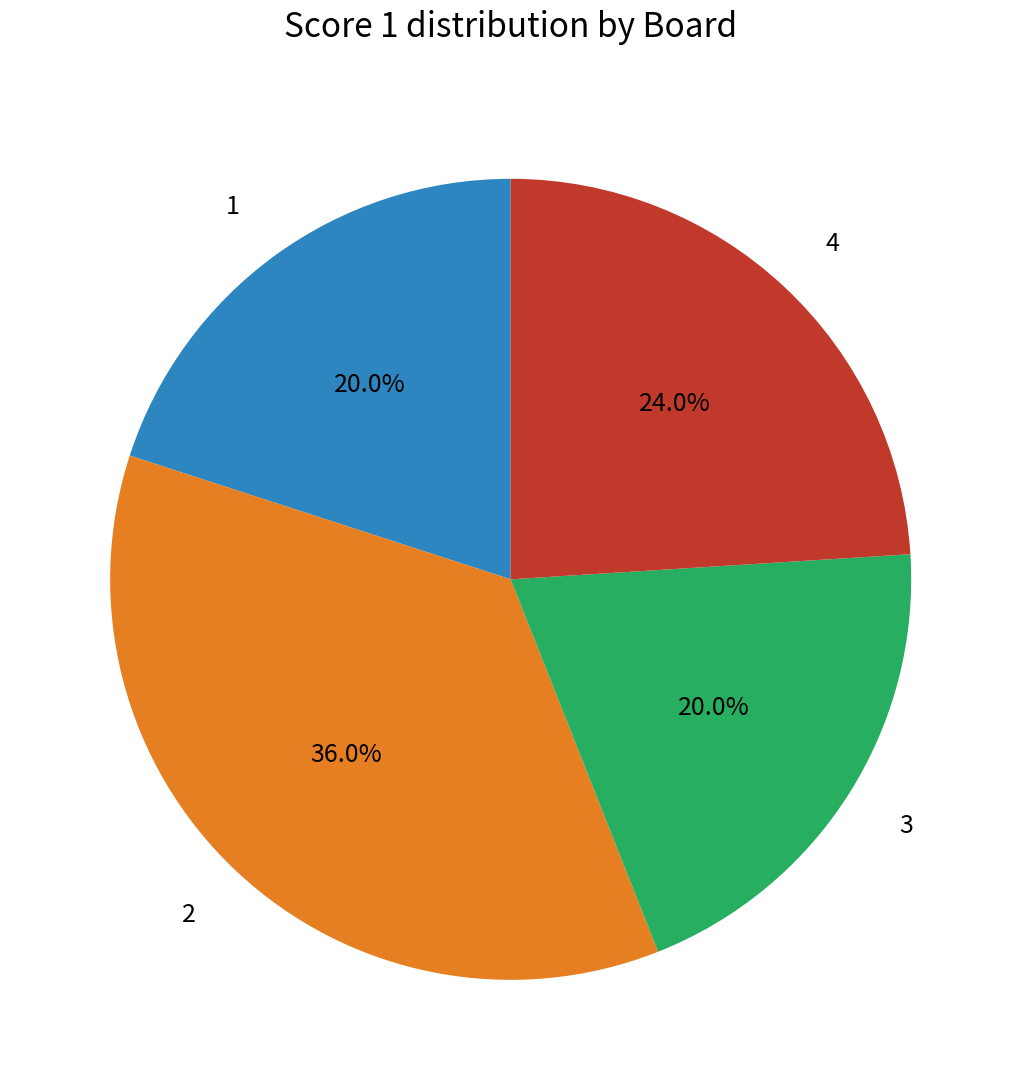

Is it true that 2 is 43% of the pie?

False